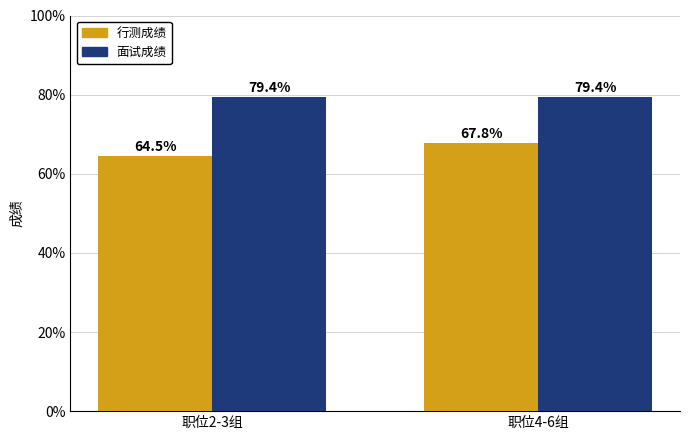

What is the value of the 行测成绩 bar at the 2nd from the left?

67.8